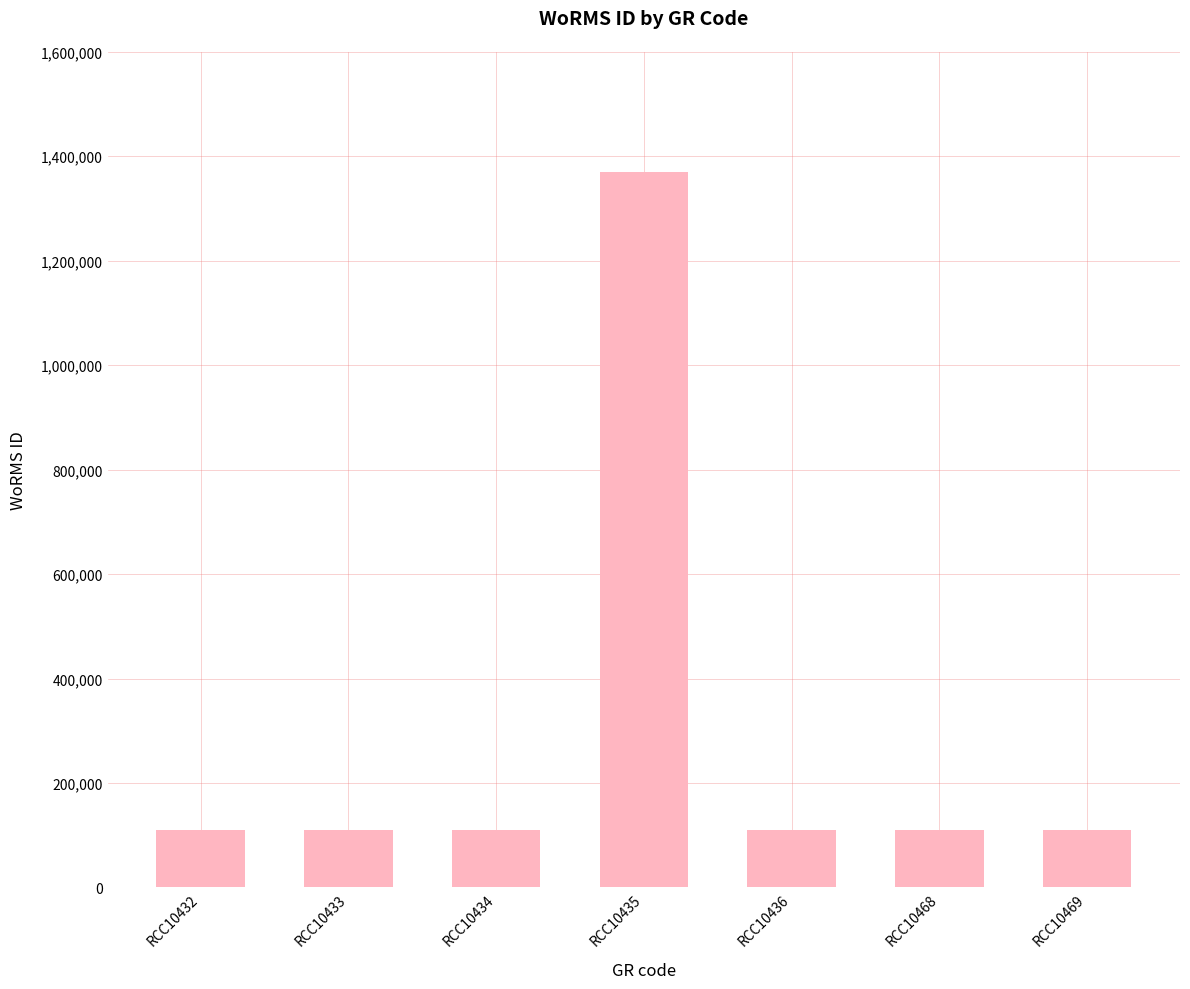

How many categories are shown in the chart?

7